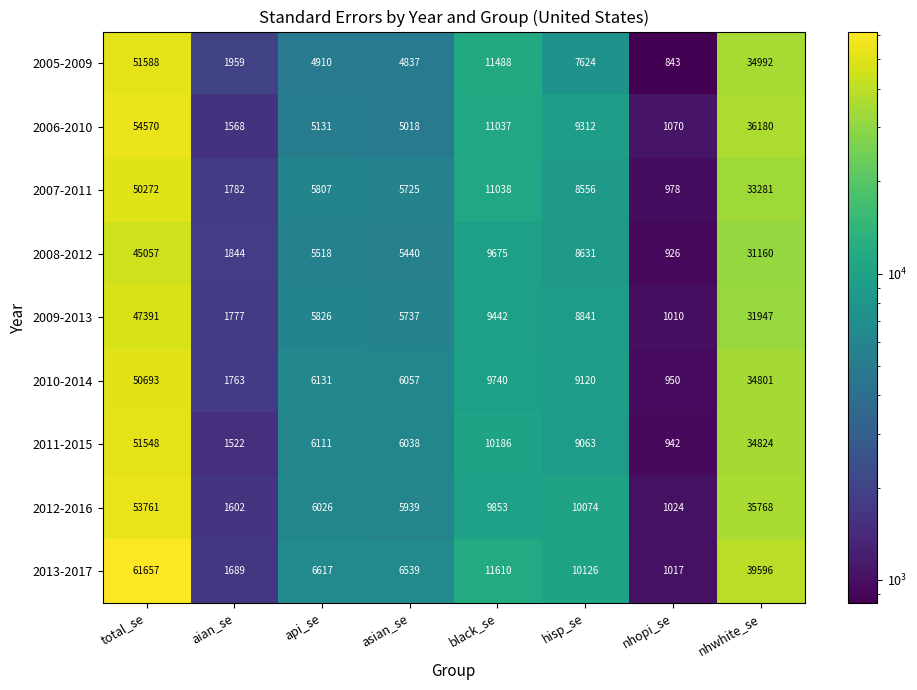

How many data points in 2013-2017 are less than 10126?

4